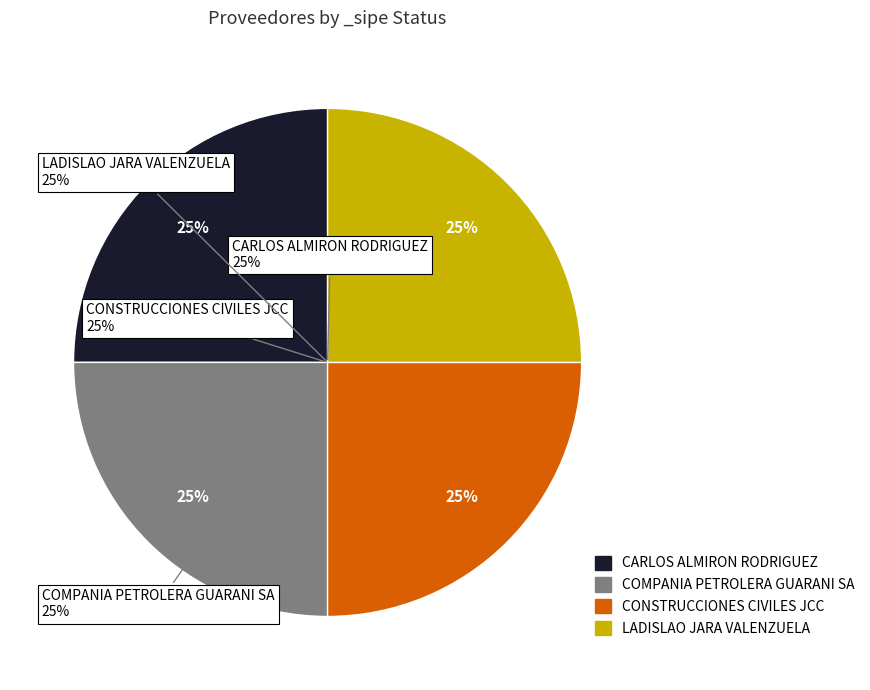

Is LADISLAO JARA VALENZUELA the majority of the pie?

No